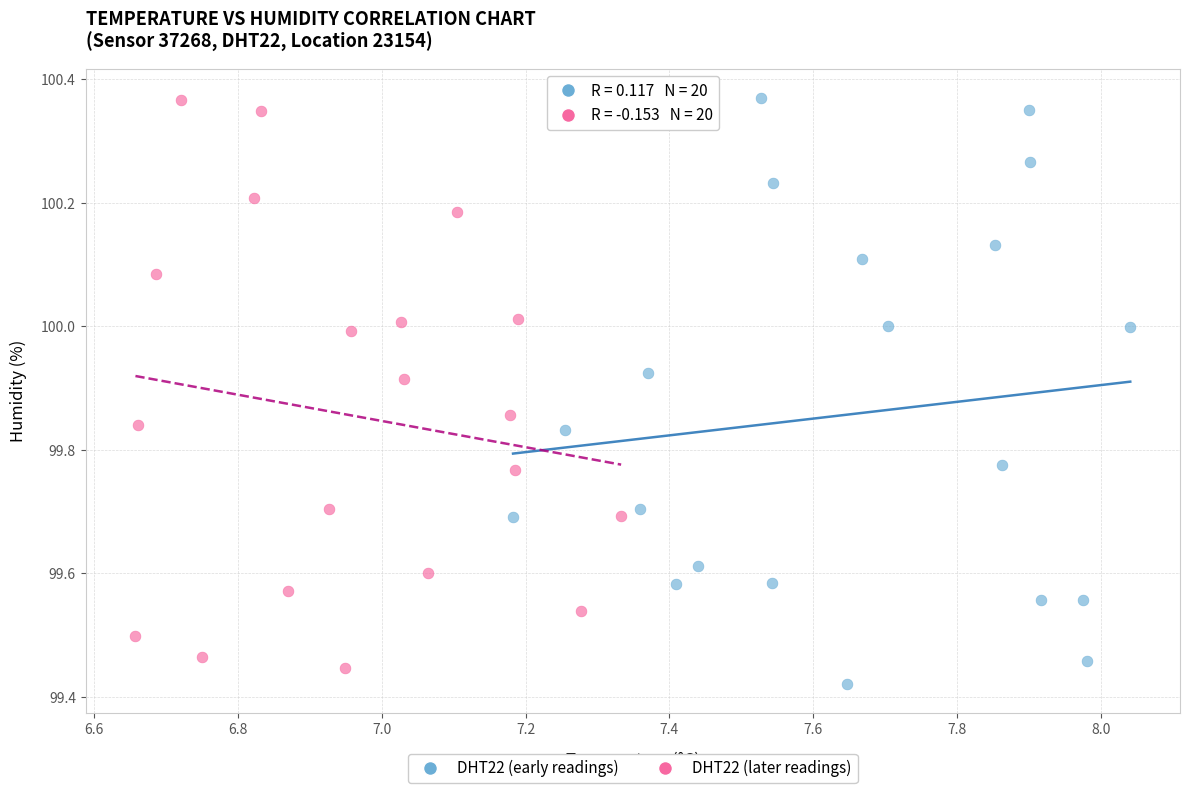

Which series contains the lowest Y value?

DHT22 (early readings)